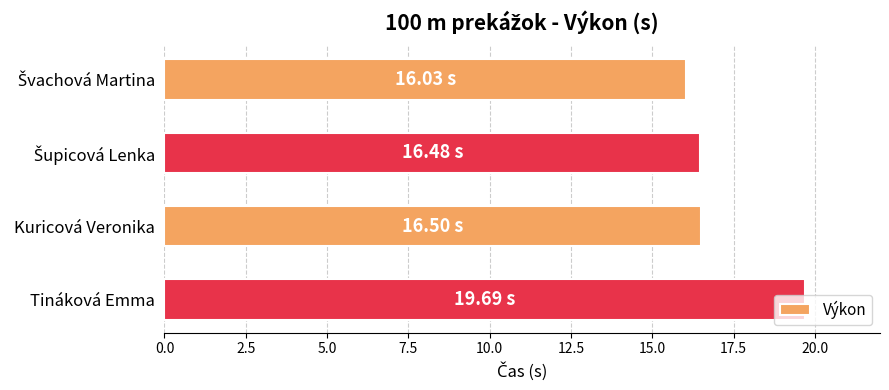

At which category does the chart reach its peak across all series?

Tináková Emma